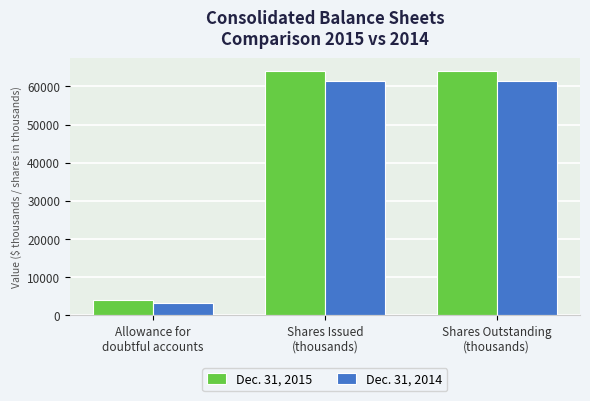

Which series changed the most between Allowance for
doubtful accounts and Shares Outstanding
(thousands)?

Dec. 31, 2015